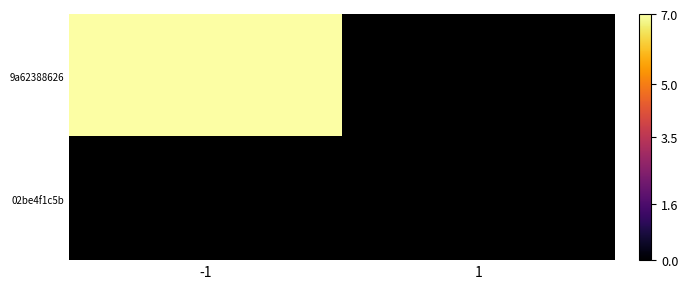

Which series has the largest total across all categories?

9a62388626